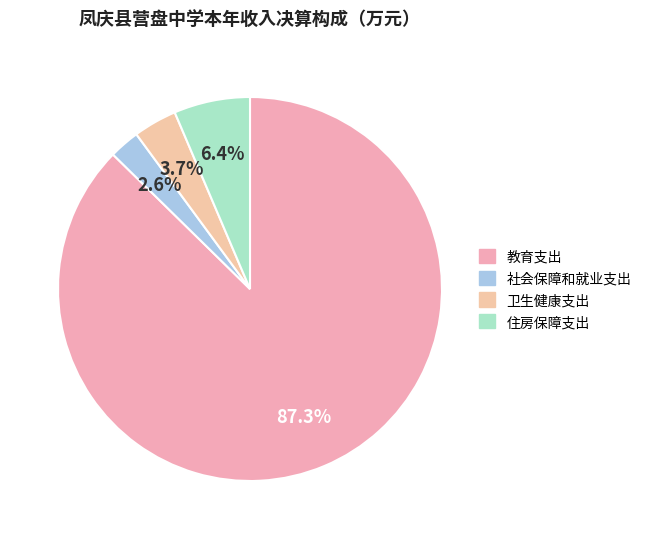

To the nearest percent, what is the combined percentage of 卫生健康支出 and 教育支出?

91%